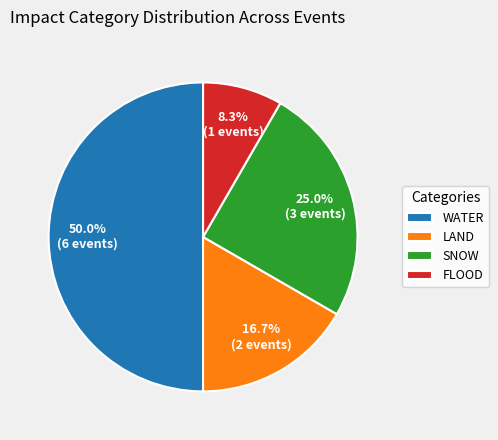

What portion of the pie excludes SNOW?

75.0%